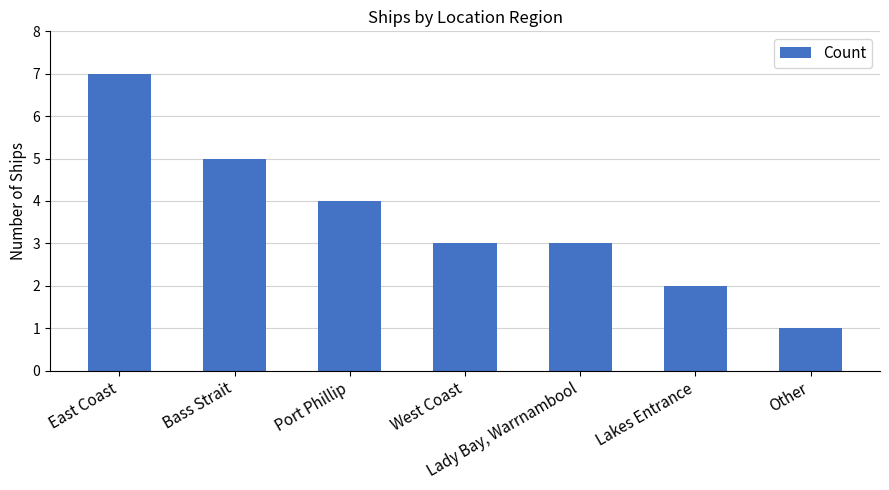

How many categories are shown in the chart?

7